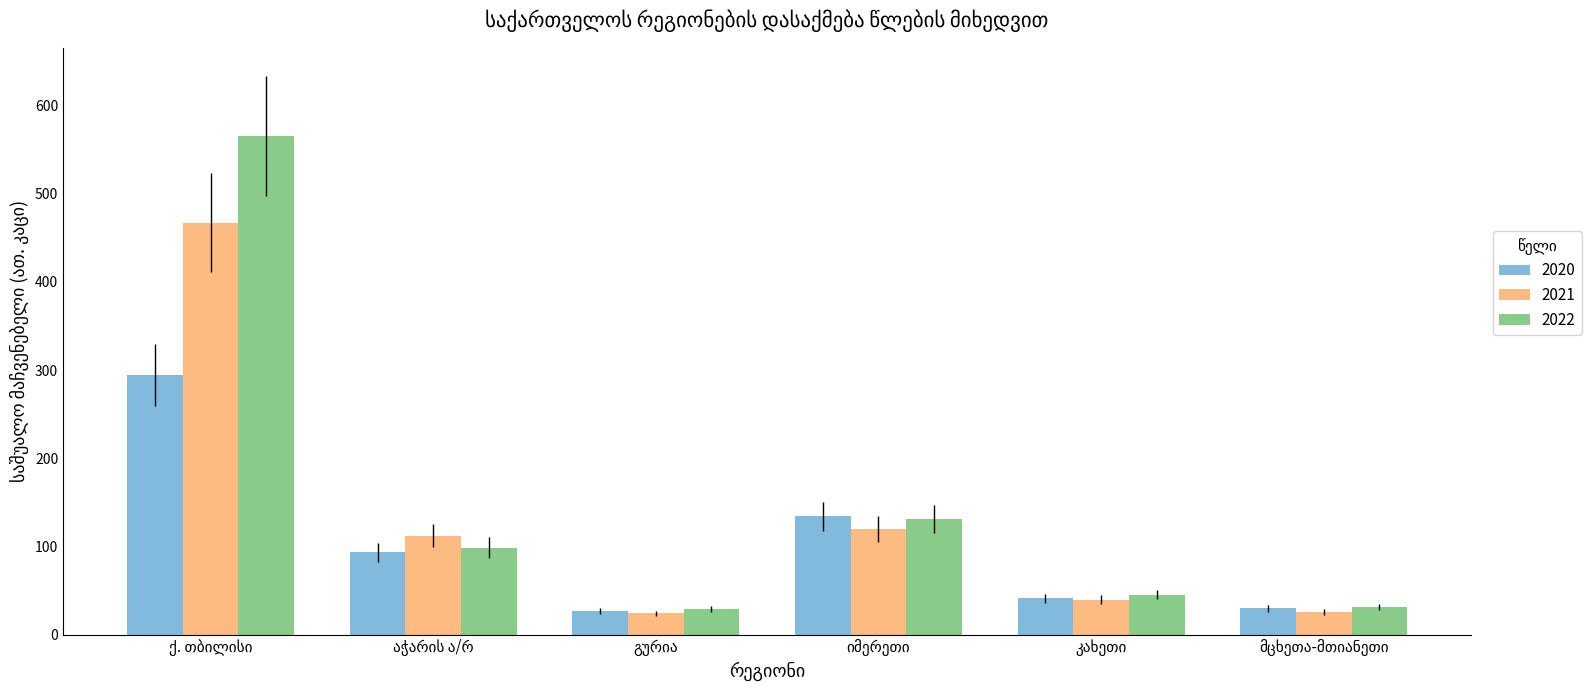

Rank the series by their maximum value, from lowest to highest.

2020, 2021, 2022